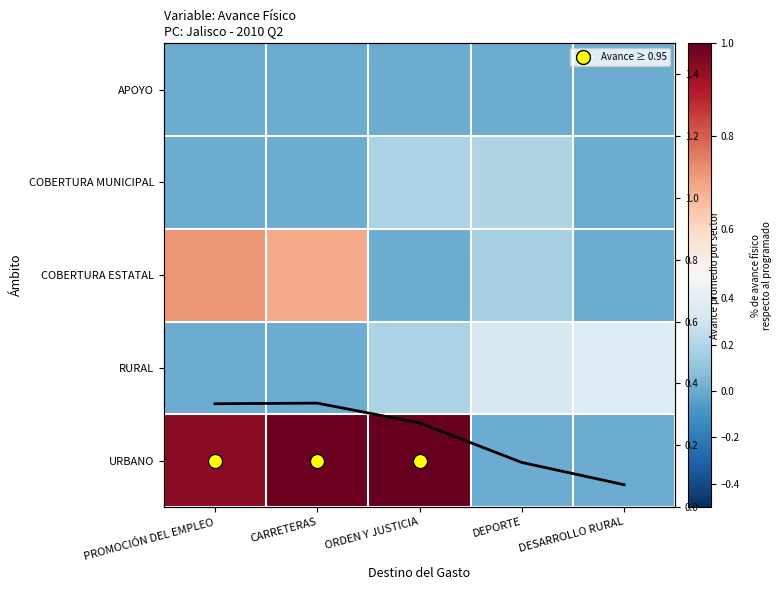

Rank the series at ORDEN Y JUSTICIA from highest to lowest value.

URBANO, Avance promedio por sector, RURAL, COBERTURA MUNICIPAL, COBERTURA ESTATAL, APOYO